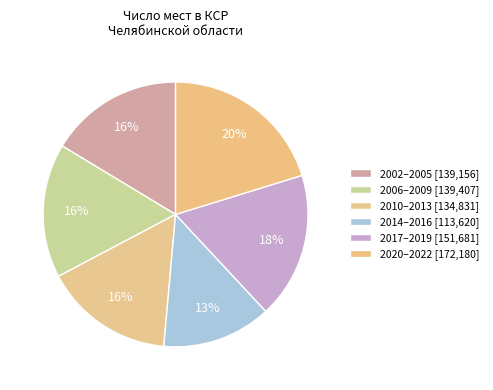

How many segments does this pie chart have?

6